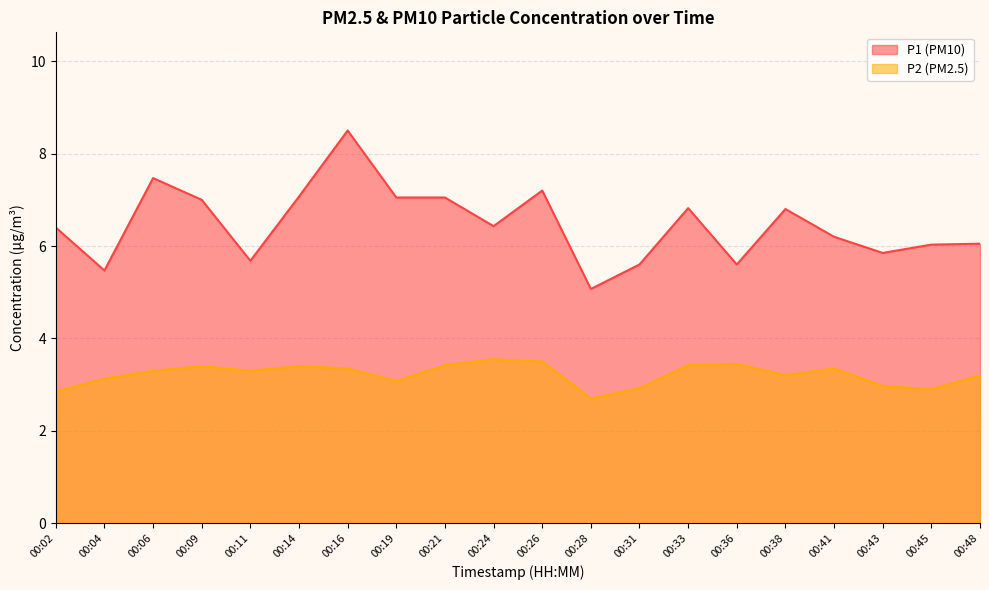

Where is the first local minimum for P1?

00:04